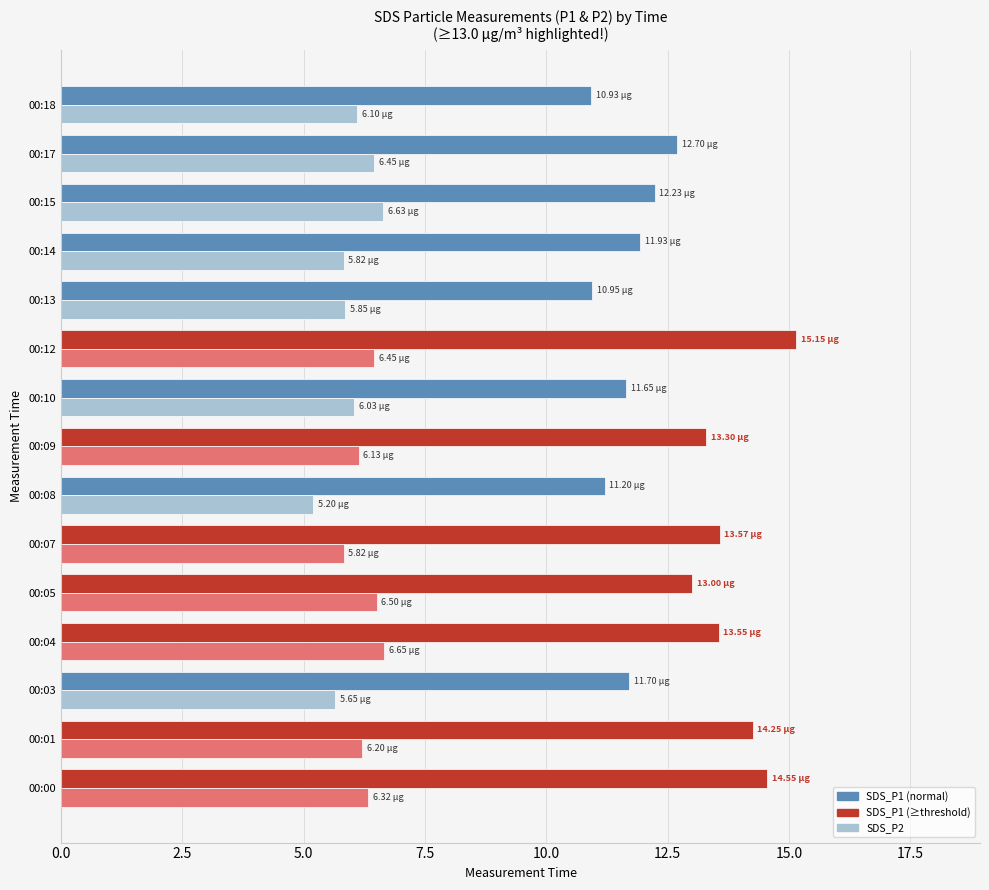

What is the difference between the highest and lowest values at 00:00?

8.2